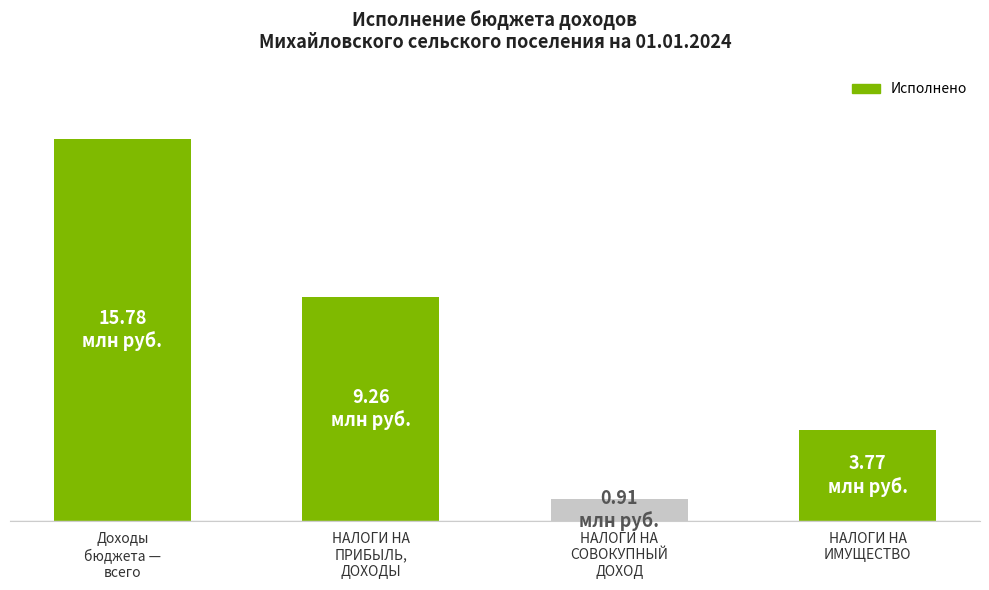

Are the bars horizontal?

No